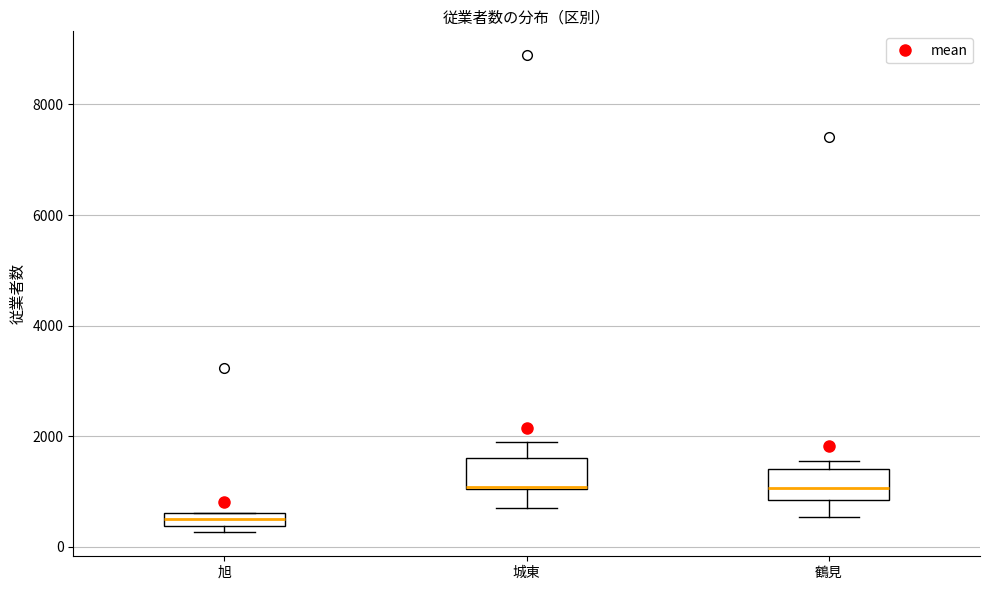

Where does the lower whisker of the box for 城東 end on the y-axis? The values are not printed on the chart, so give them approximately, as read against the axis.

600